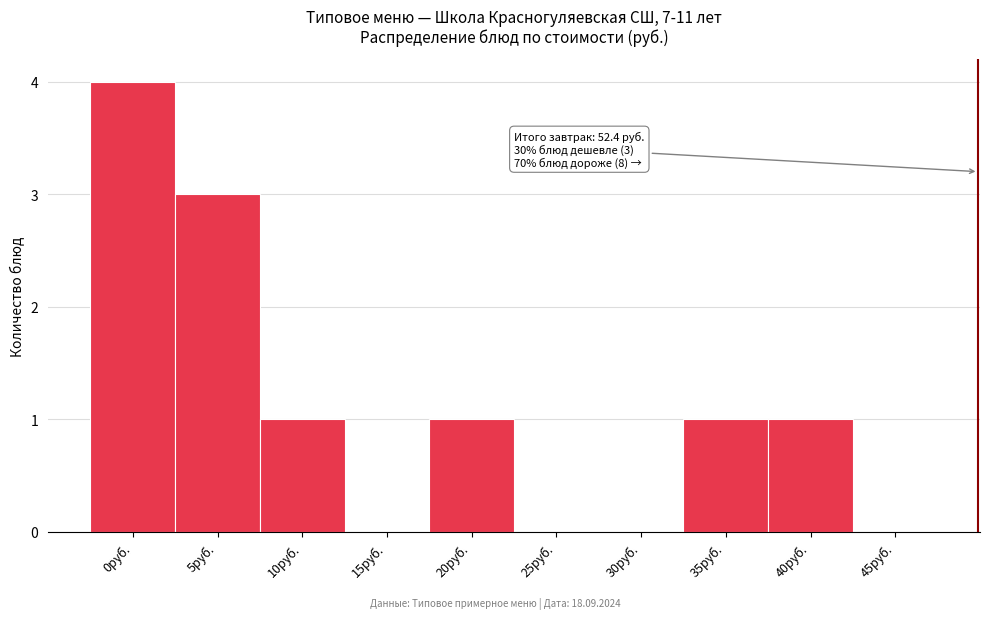

Reading left to right, what are all the values shown in this chart?

0руб.=4	5руб.=3	10руб.=1	15руб.=0	20руб.=1	25руб.=0	30руб.=0	35руб.=1	40руб.=1	45руб.=0